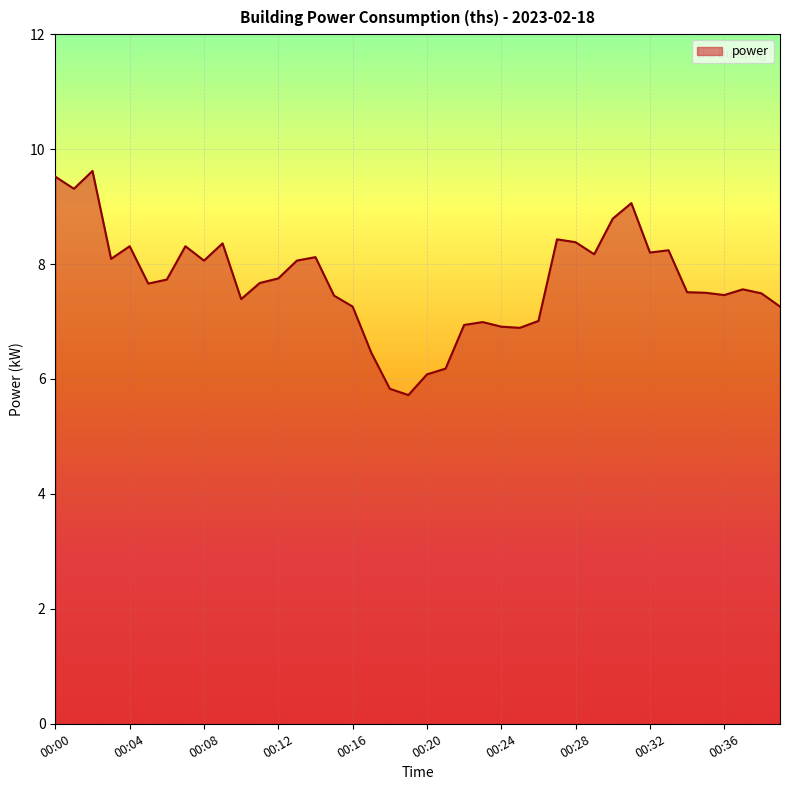

What is the difference between the maximum and minimum values?

3.9